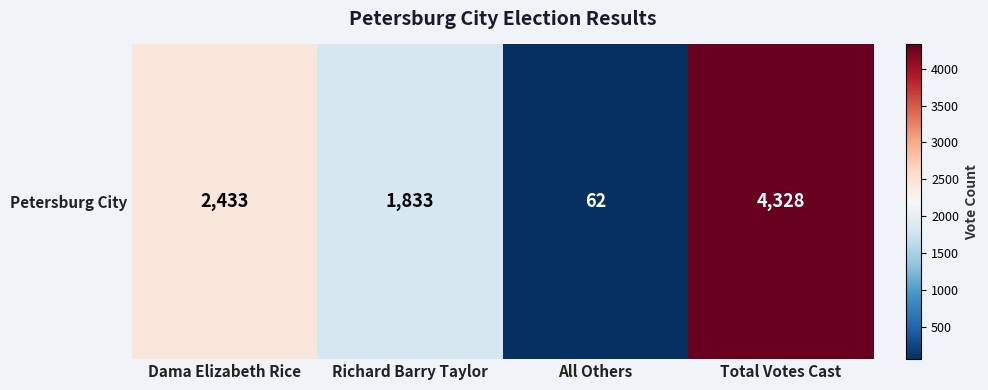

Count the values in the range 1833 to 4328.

3